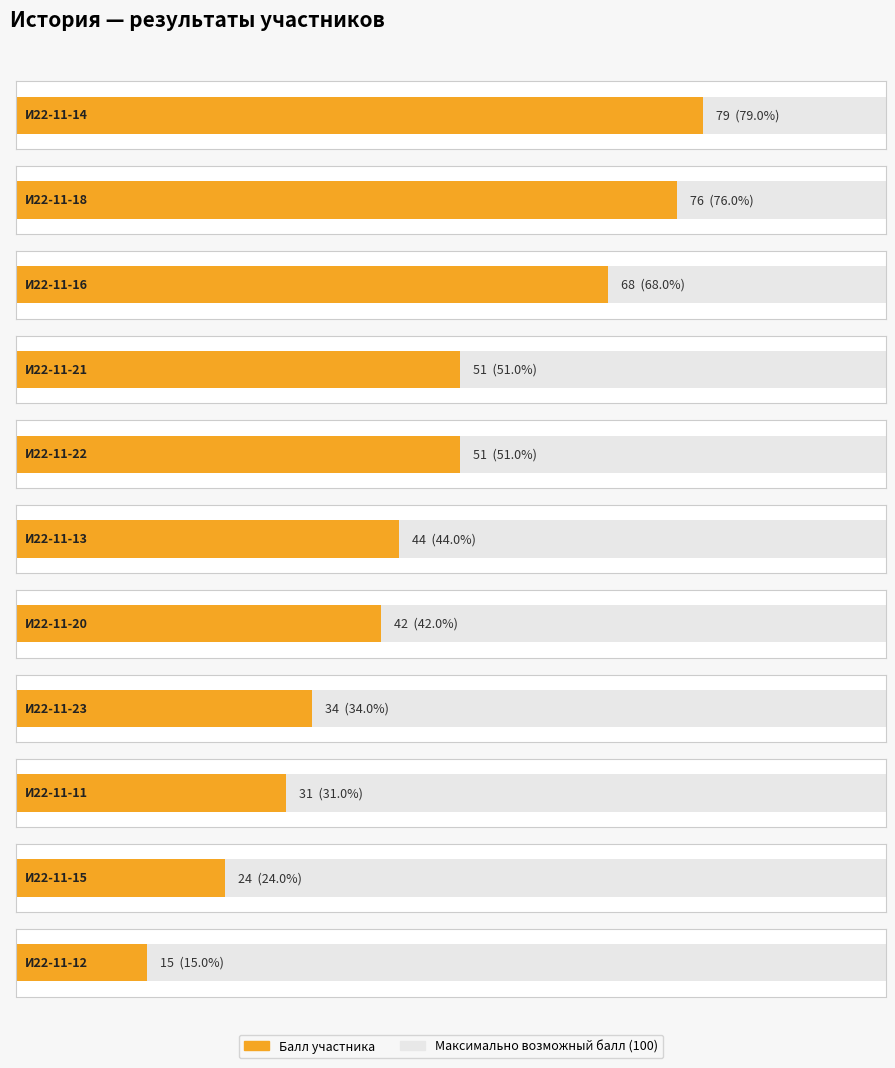

What is the total value across all series at И22-11-22?

151